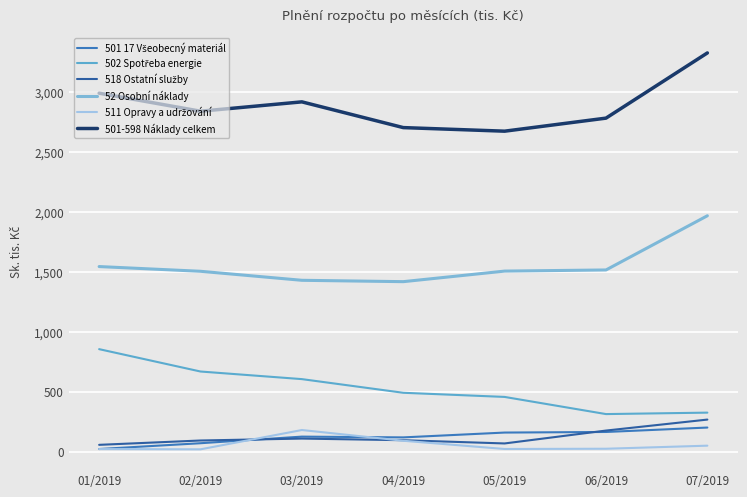

True or false: 501-598 Náklady celkem and 501 17 Všeobecný materiál intersect in this chart.

False